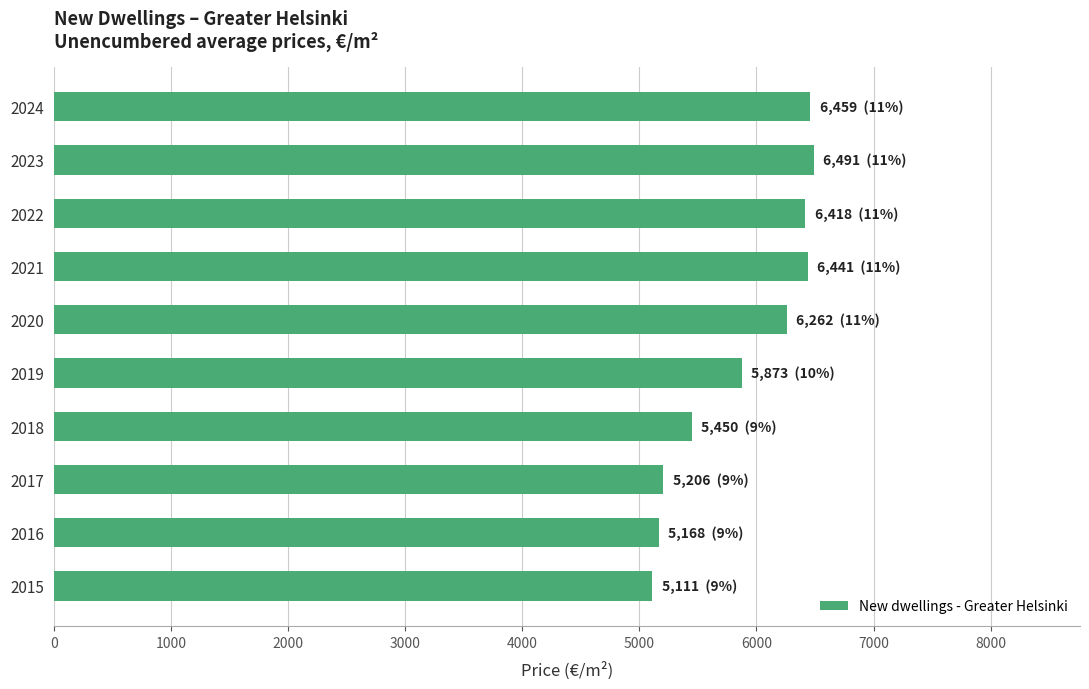

What is the difference between the maximum and minimum values?

1380